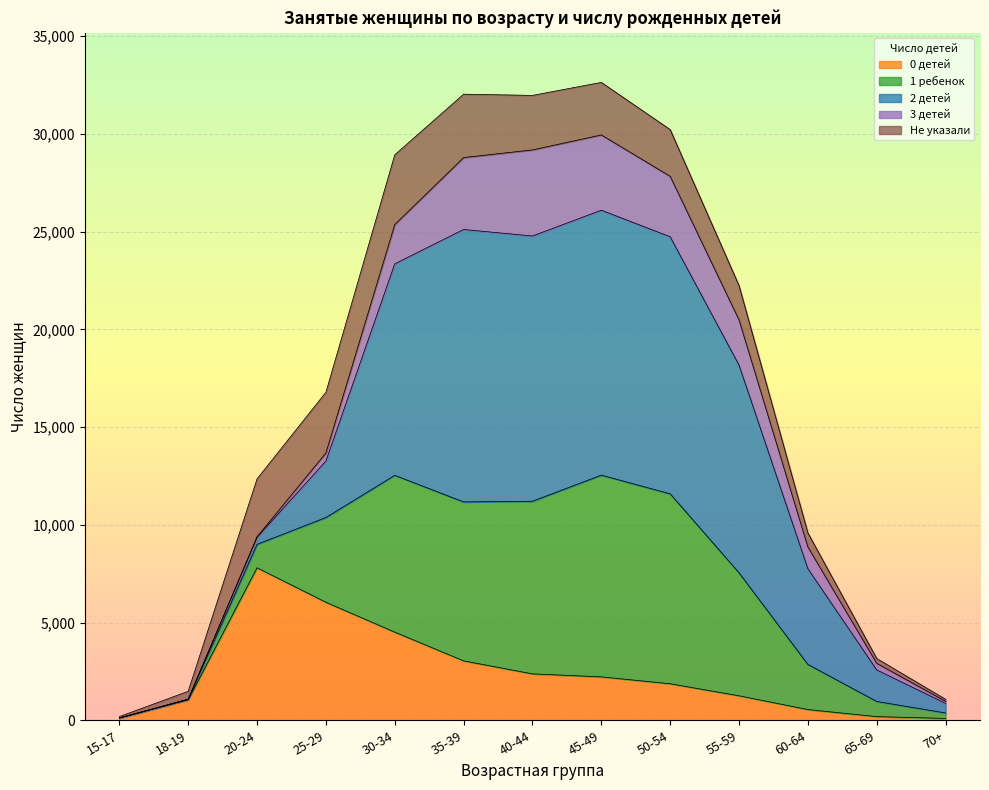

Read the 0 детей value at 30-34.

4510